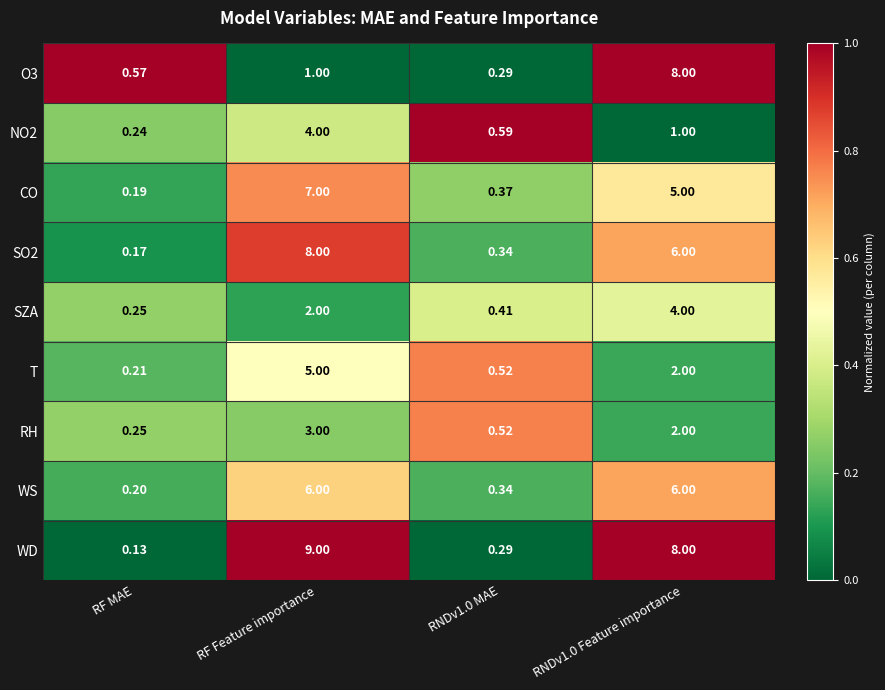

How many data points does each series have?

4